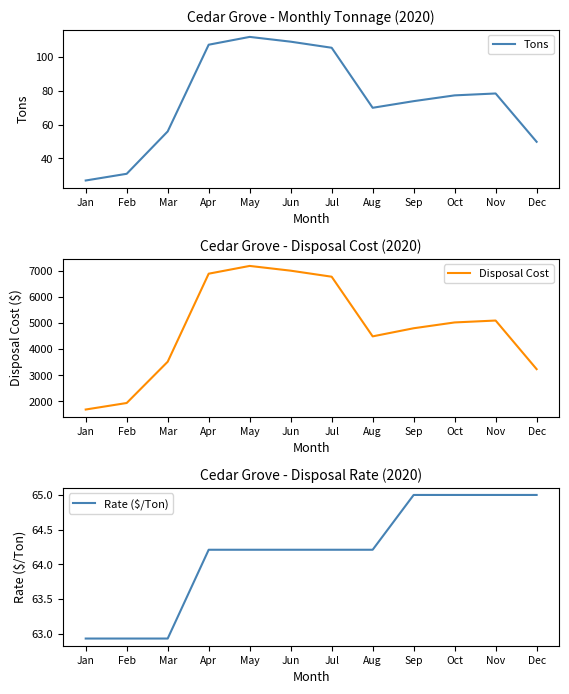

What is the value of the Disposal Cost point at the 5th from the left?

7186.4